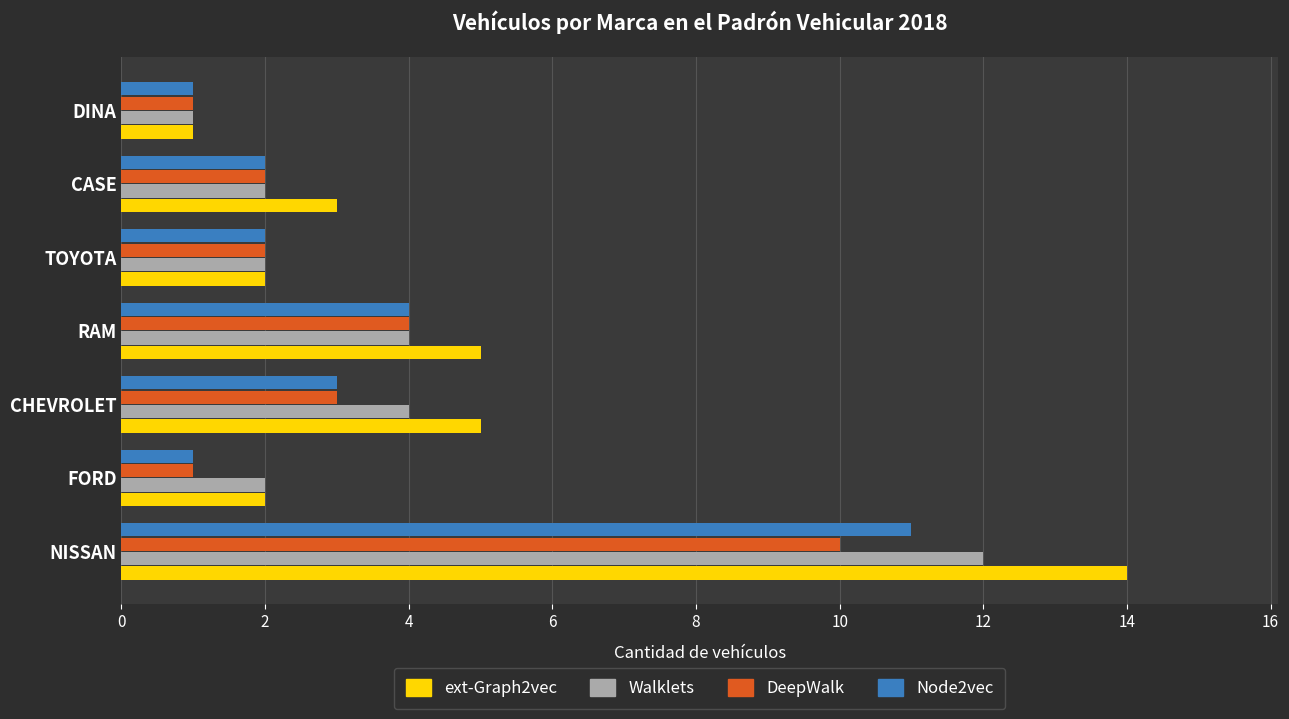

Which series changed the most between NISSAN and DINA?

ext-Graph2vec